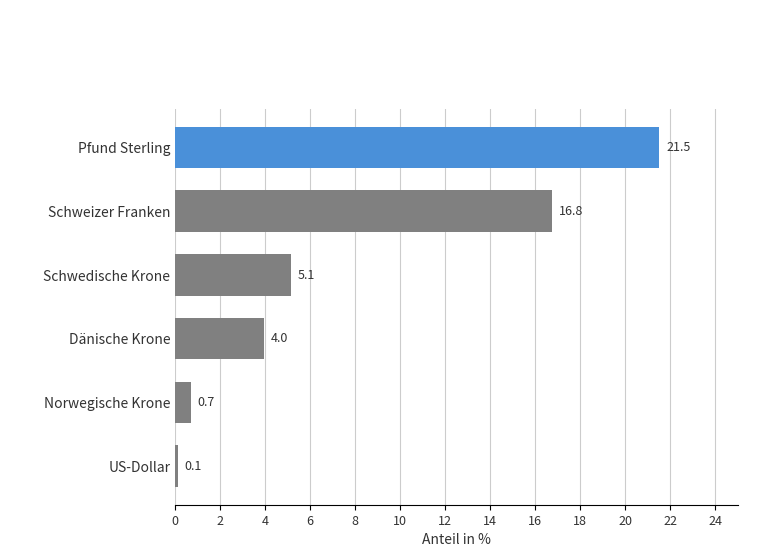

The value at Pfund Sterling is 21.5. True or false?

True